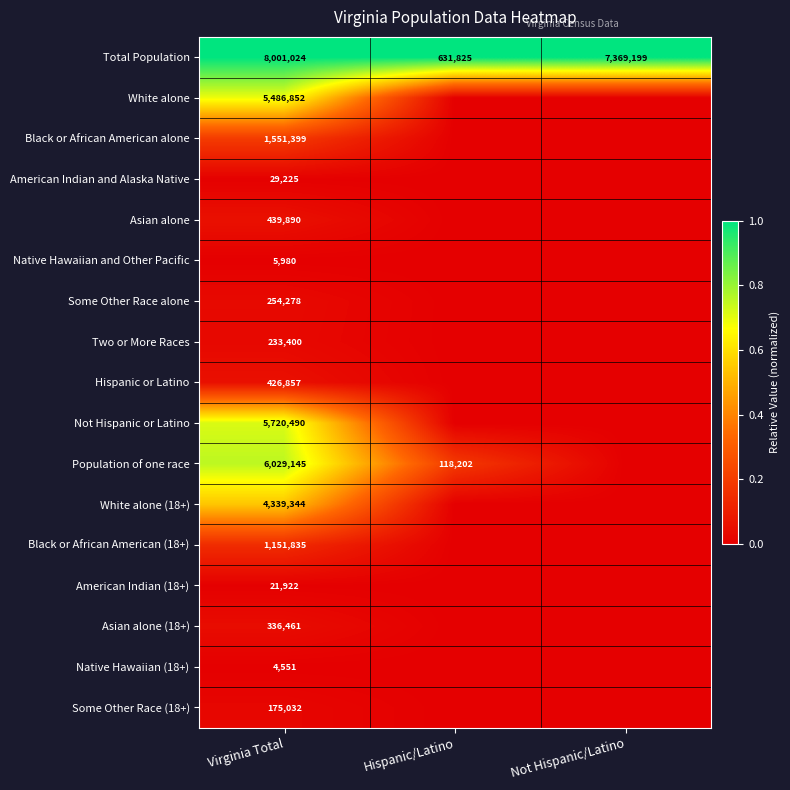

True or false: Total Population has a value of 1039320 at Hispanic/Latino.

False